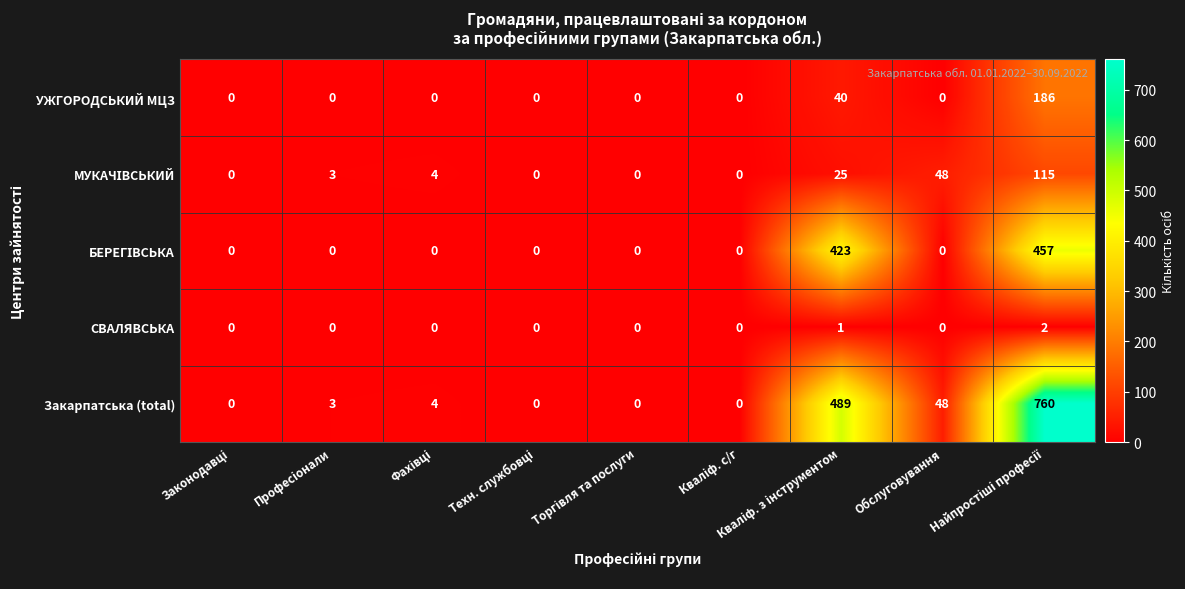

What is the maximum value shown in the chart?

760